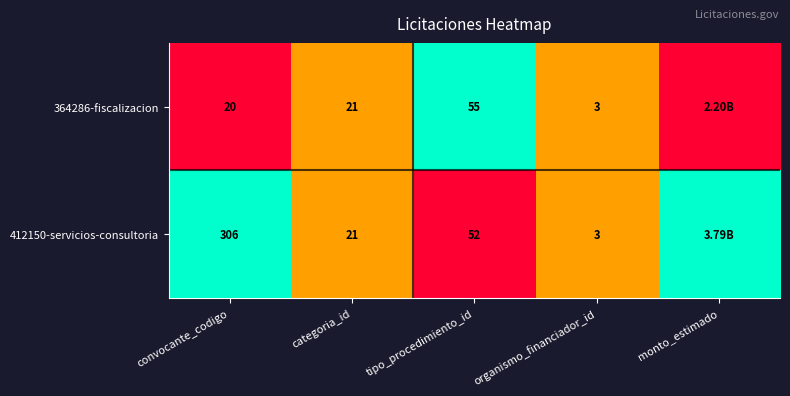

At convocante_codigo, list the series in order from largest to smallest.

412150-servicios-consultoria, 364286-fiscalizacion